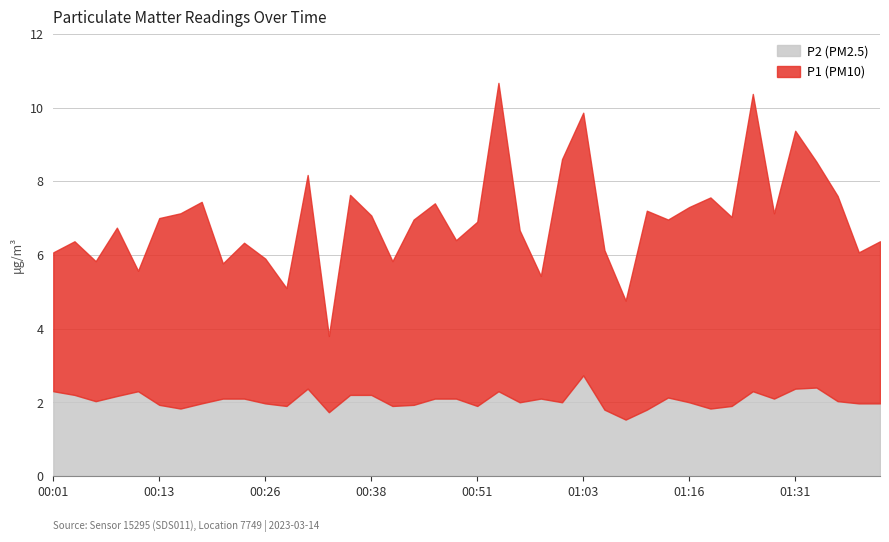

What value does the P1 series have at 00:41?

3.9